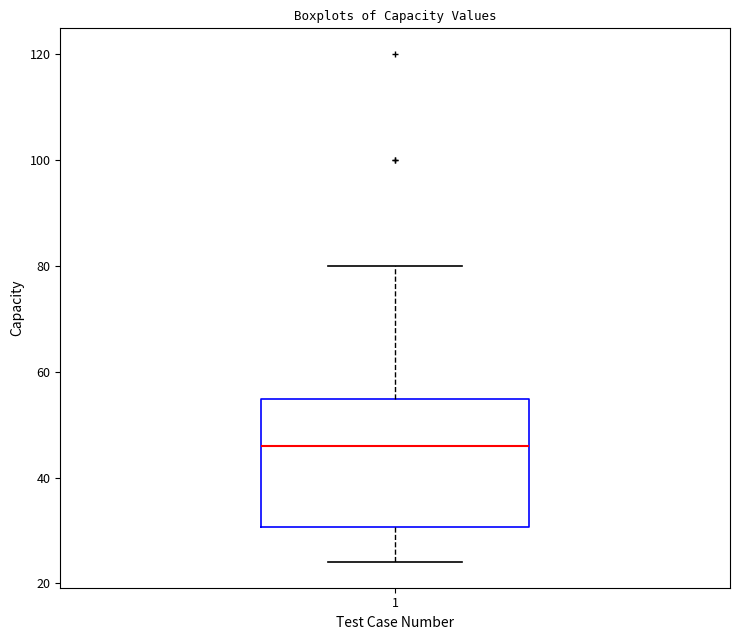

Read this box plot against the y-axis: the position of the median line, the range covered by the box, and the ends of both whiskers. The values are not printed on the chart, so give them approximately, as read against the axis.

median 46, box 30 to 54, whiskers 24 to 80